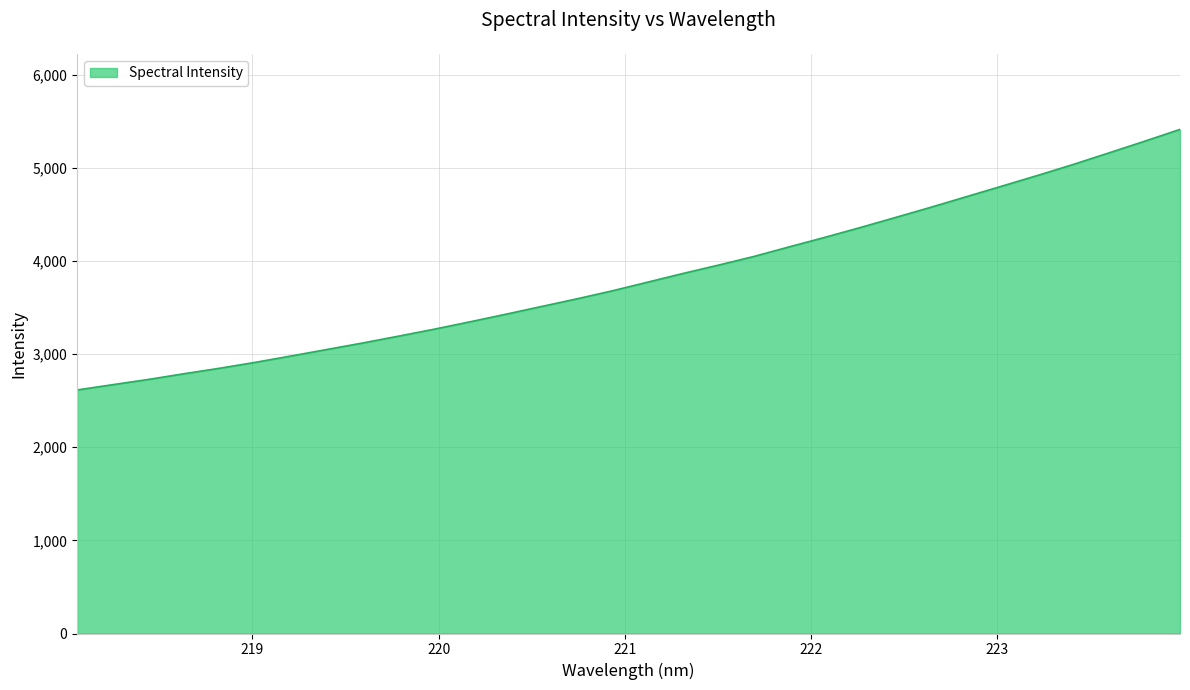

What is the smallest value displayed?

2614.5